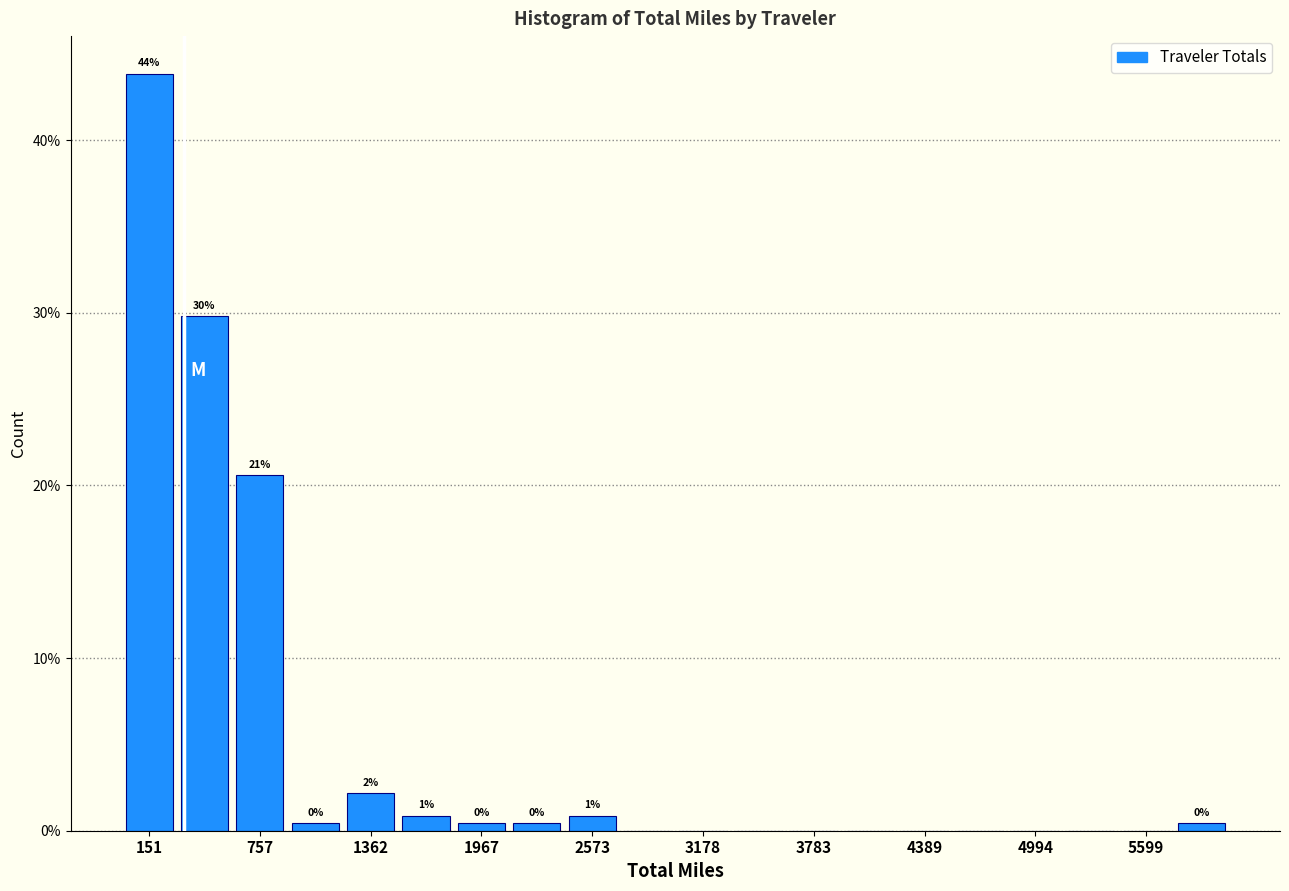

Around what value on the x-axis is the tallest bar? Give the approximate position of its centre, as read against the axis.

200